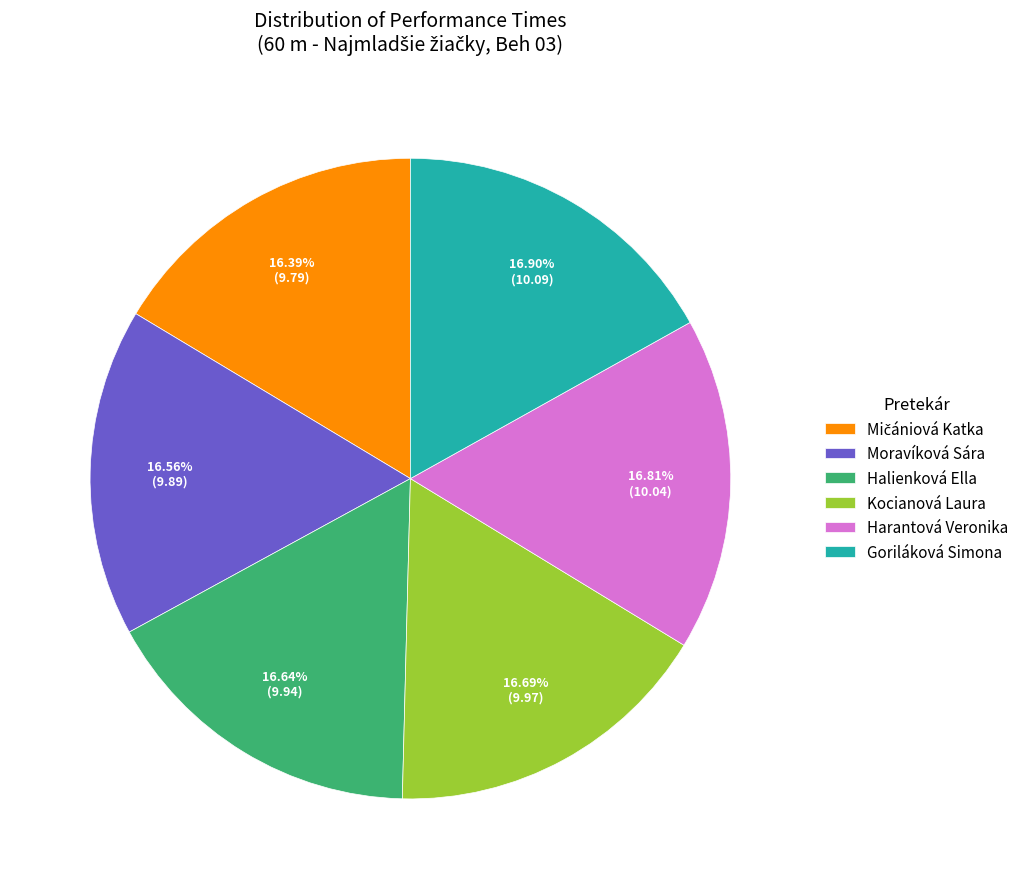

Approximately how many times larger is the value at Harantová Veronika compared to Moravíková Sára?

1.0